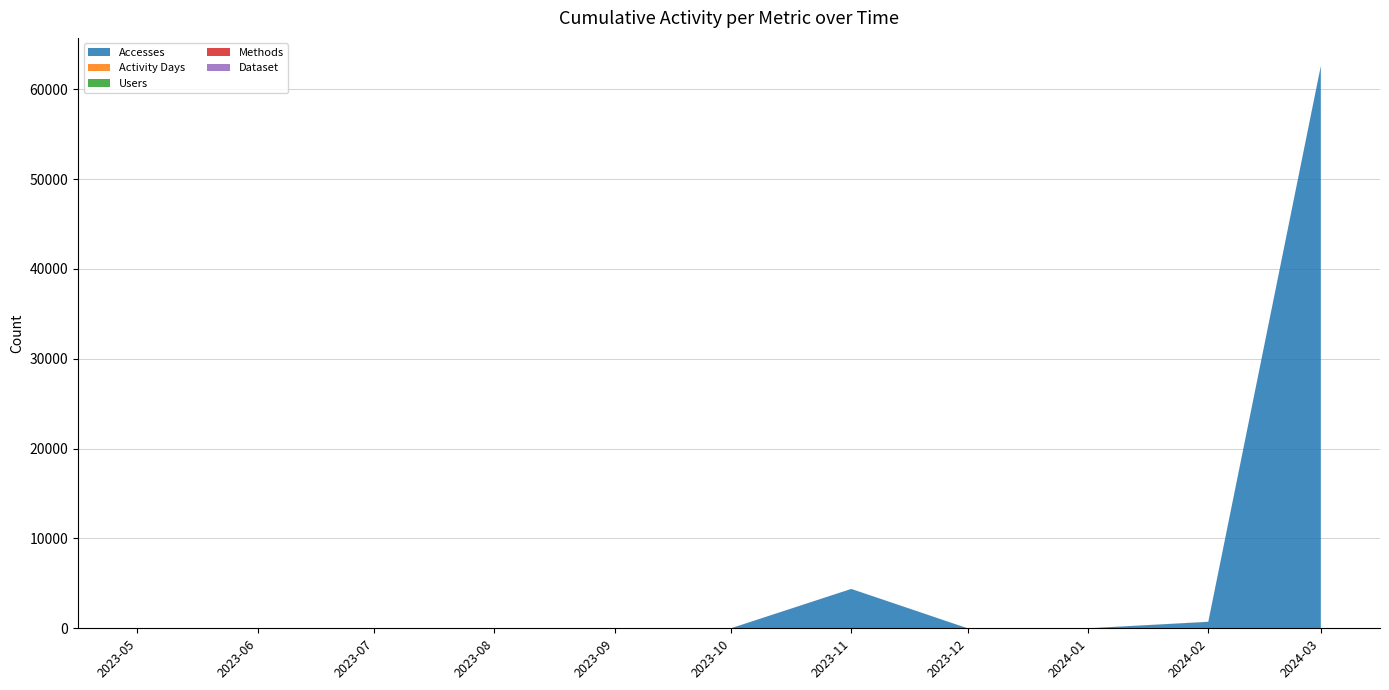

Reading left to right, list all the values displayed in this chart.

Accesses: 1	0	1	1	0	1	4379	0	0	717	62586
Activity Days: 1	0	1	1	0	1	2	0	0	6	5
Users: 1	0	1	1	0	1	2	0	0	4	2
Methods: 1	0	1	1	0	1	2	0	0	1	1
Dataset: 1	0	1	1	0	1	1	0	0	1	1